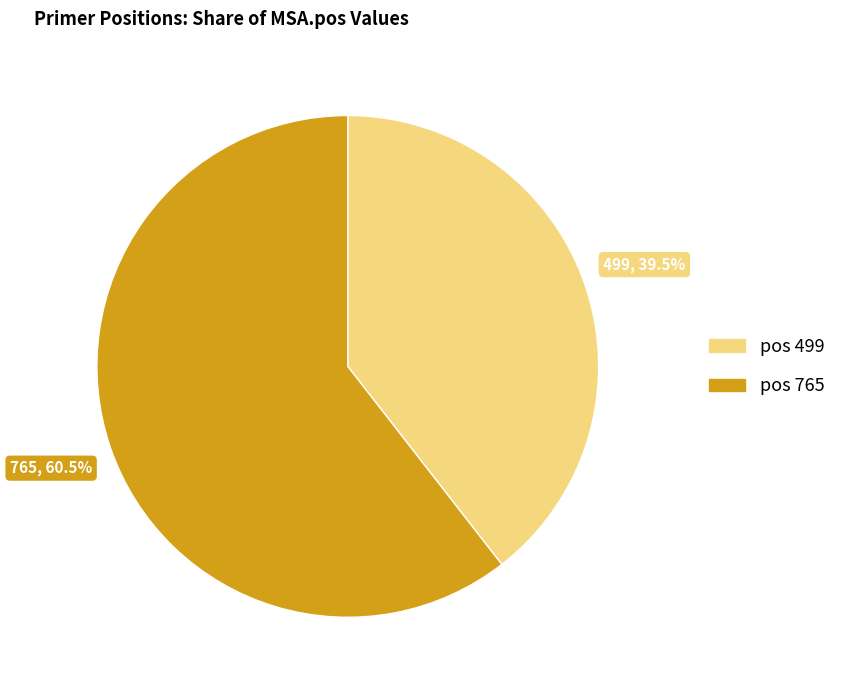

To the nearest percent, what is the difference between the largest and smallest slice percentages?

21%